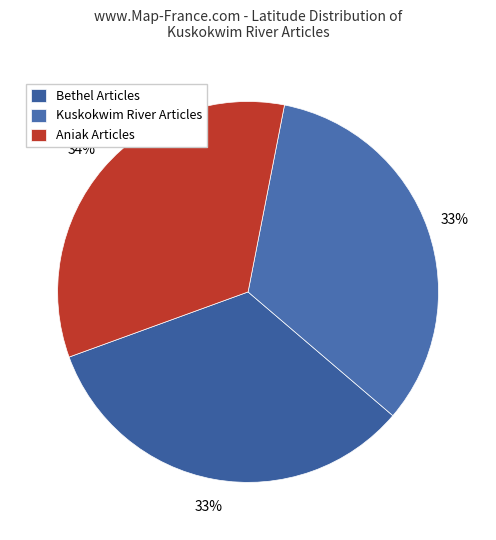

How many segments does this pie chart have?

3